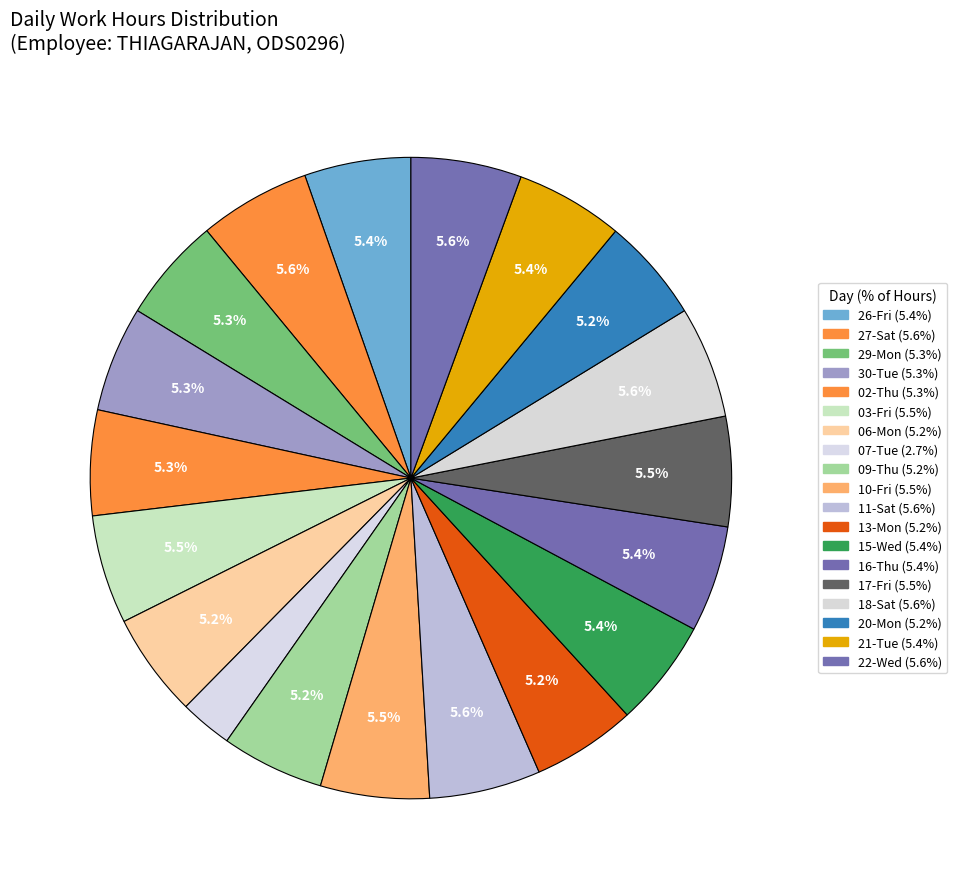

How many segments does this pie chart have?

19